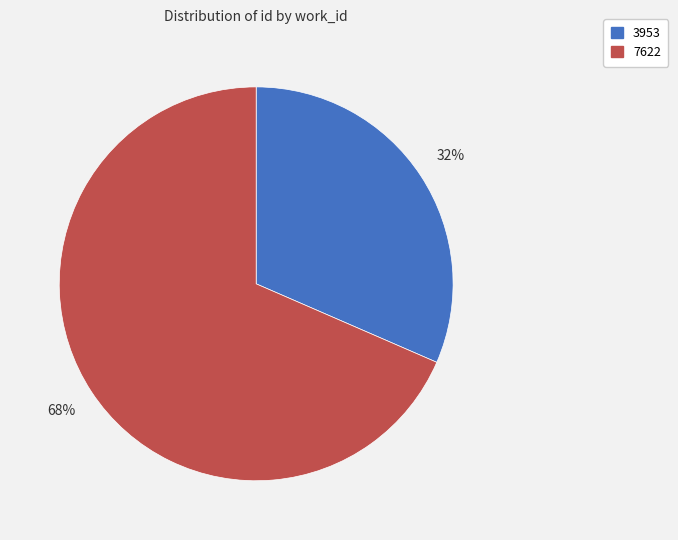

Is the sum of 3953 and 7622 greater than half?

Yes